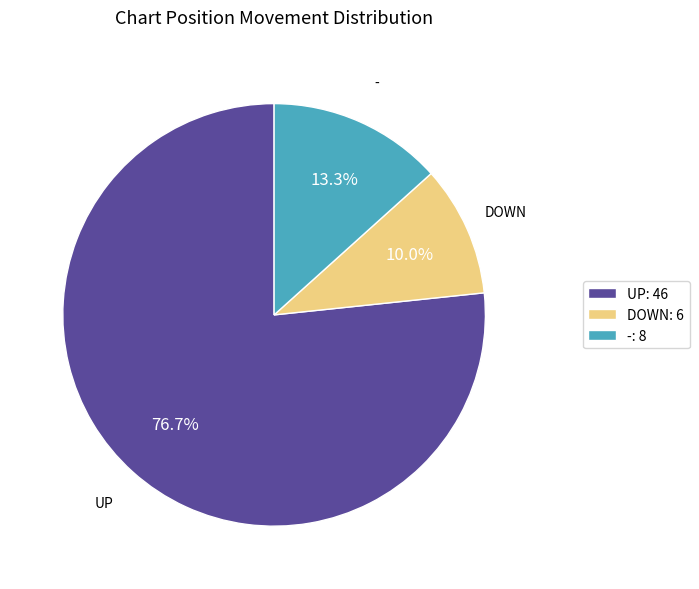

What is the ratio of the value at UP: 46 to the value at DOWN: 6?

7.7